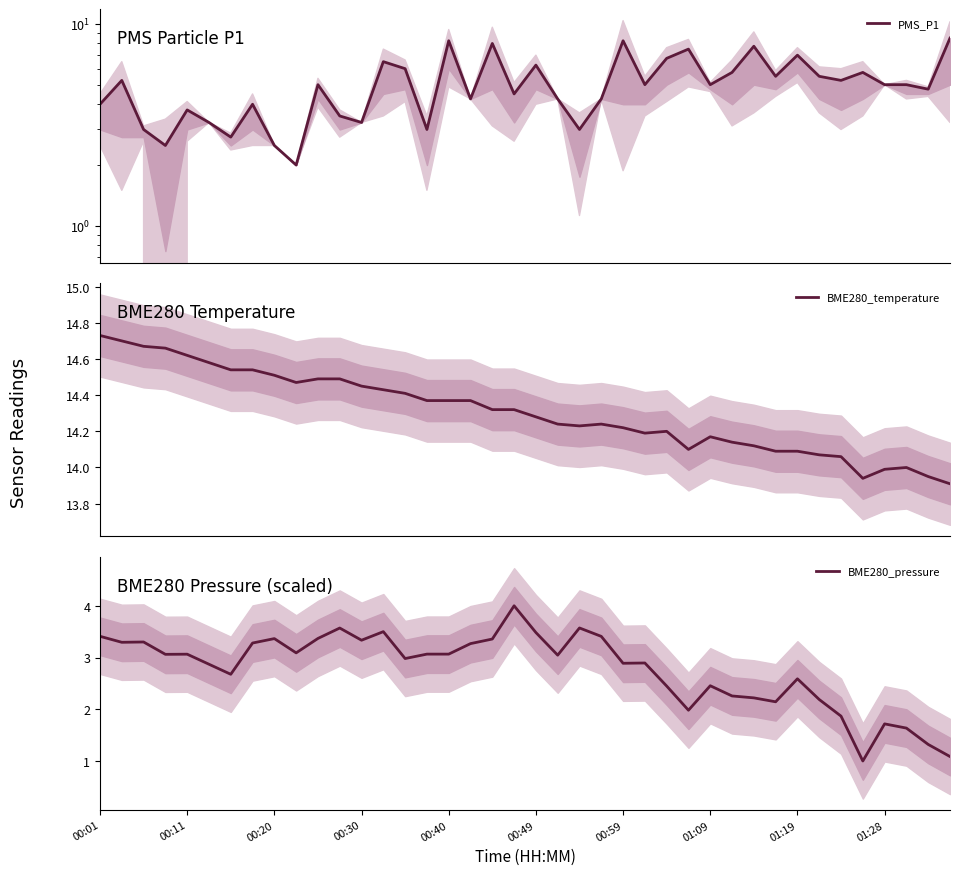

Is it true that BME280_pressure equals 5.3 at 00:49?

False